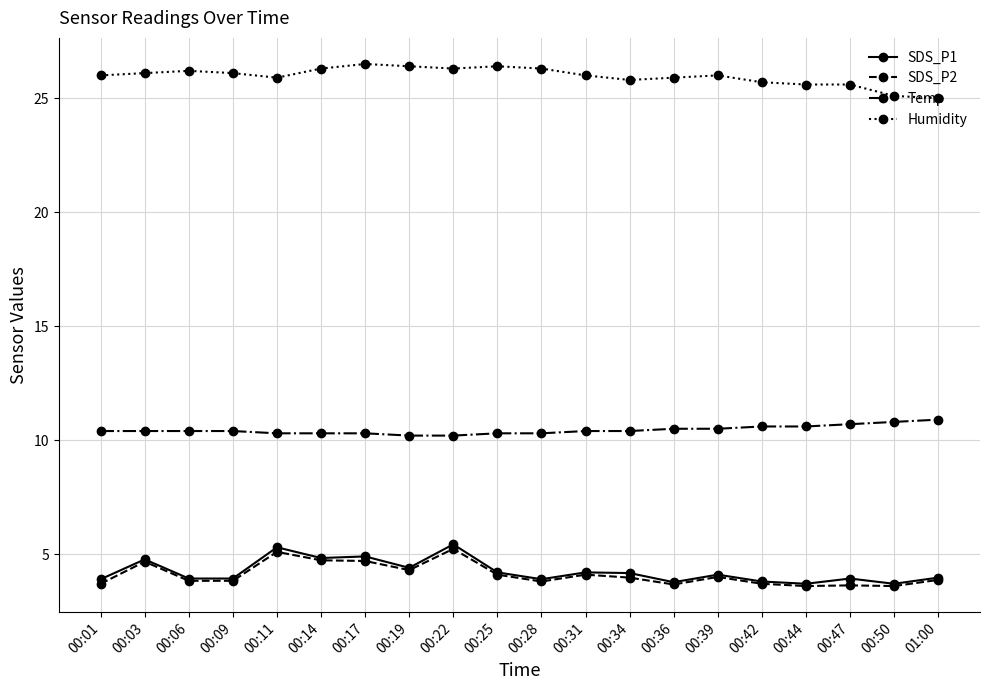

What is the value of the SDS_P1 point at the 8th from the left?

4.4